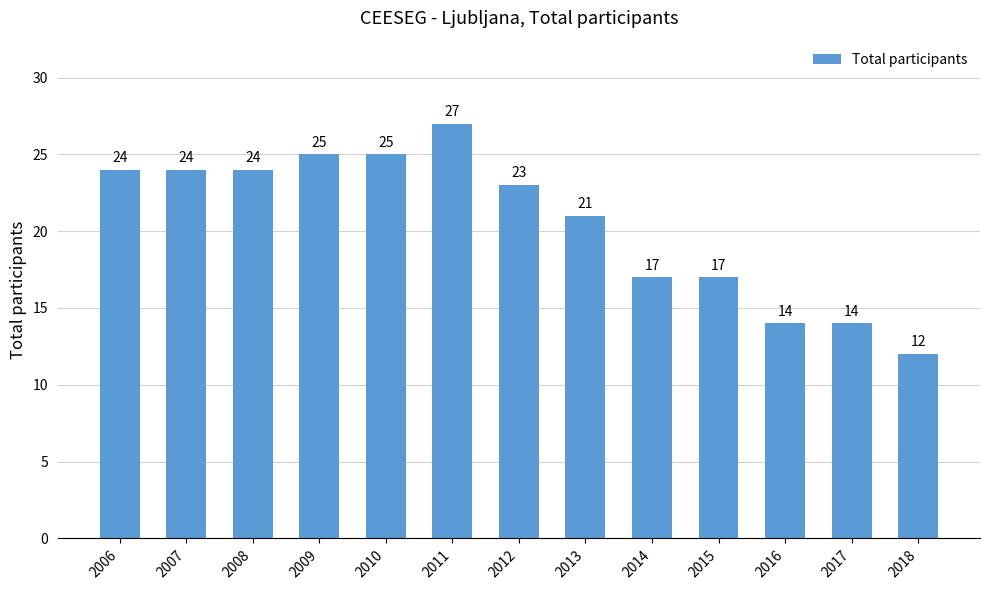

Reading left to right, transcribe all the data shown in this chart.

2006=24	2007=24	2008=24	2009=25	2010=25	2011=27	2012=23	2013=21	2014=17	2015=17	2016=14	2017=14	2018=12